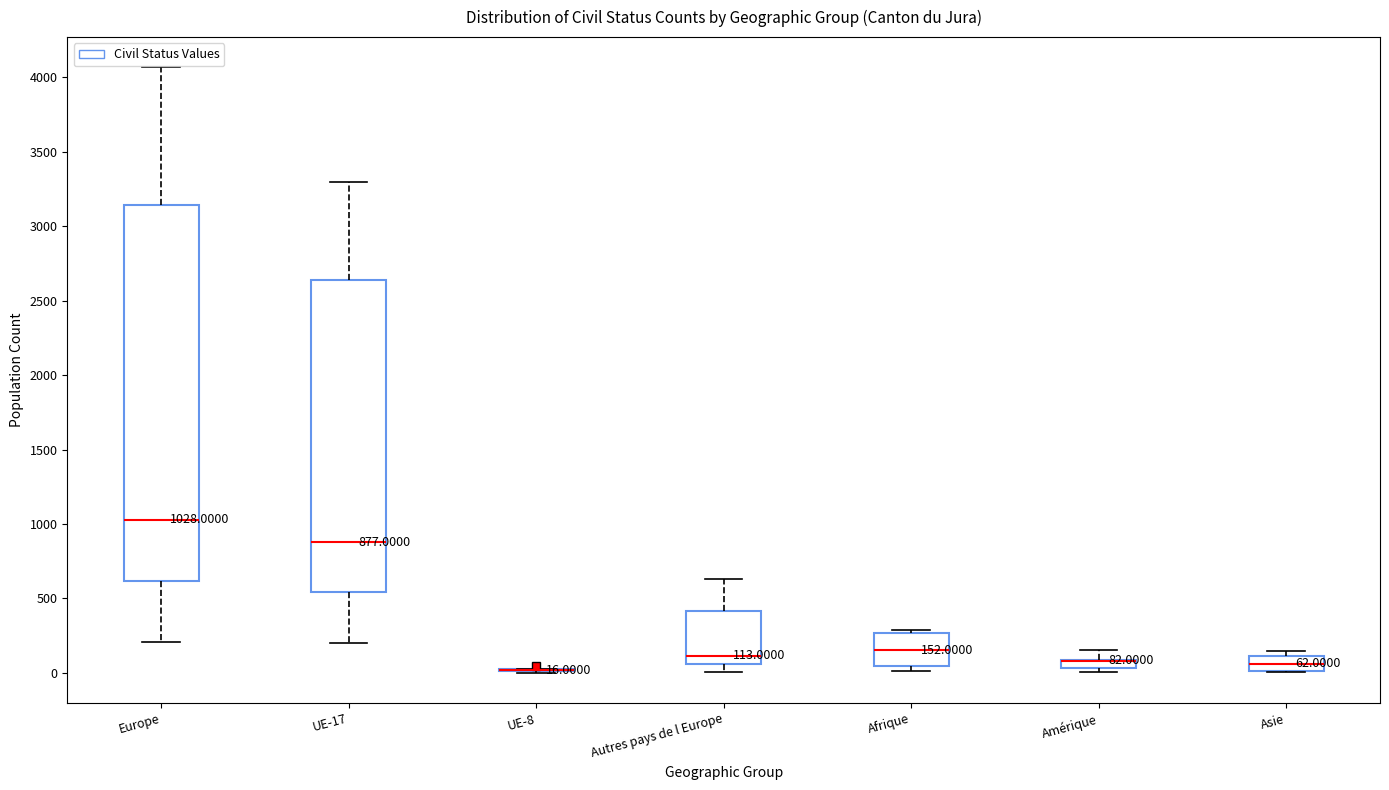

Which box is the tallest, from its lower edge to its upper edge?

Europe